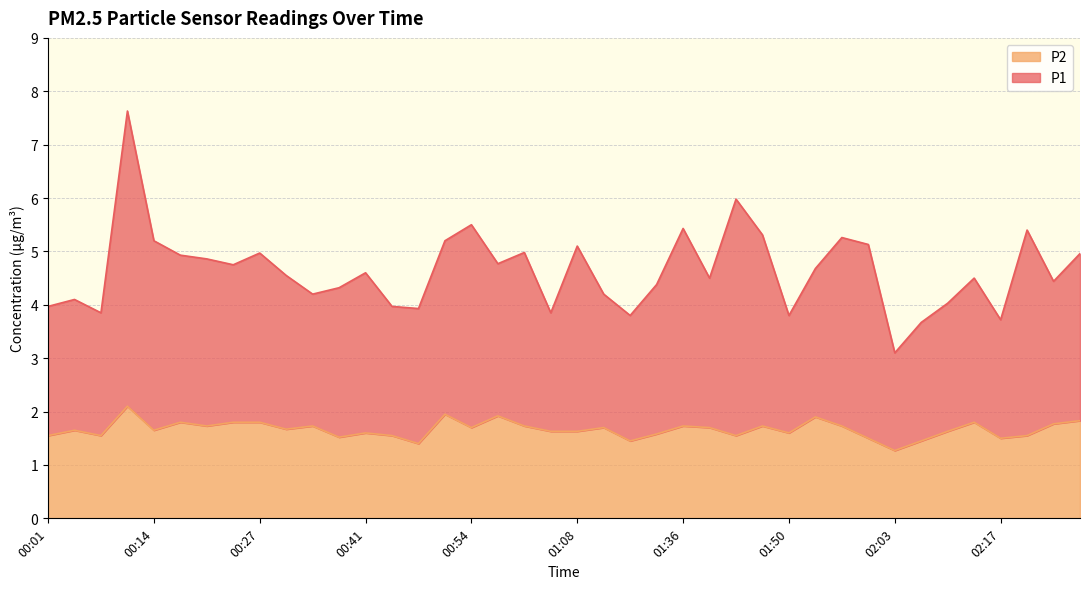

True or false: P2 has a value of 1.9 at 00:51.

True